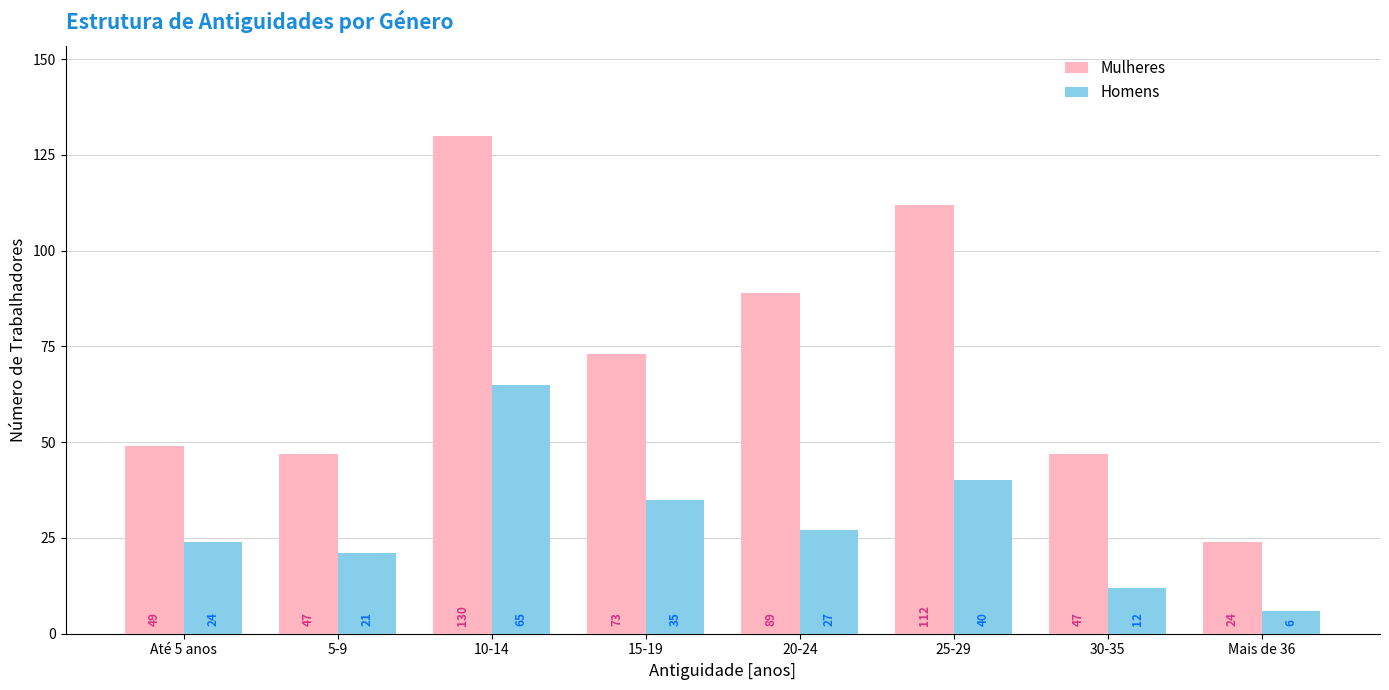

What is the approximate value of Mulheres at 25-29?

112